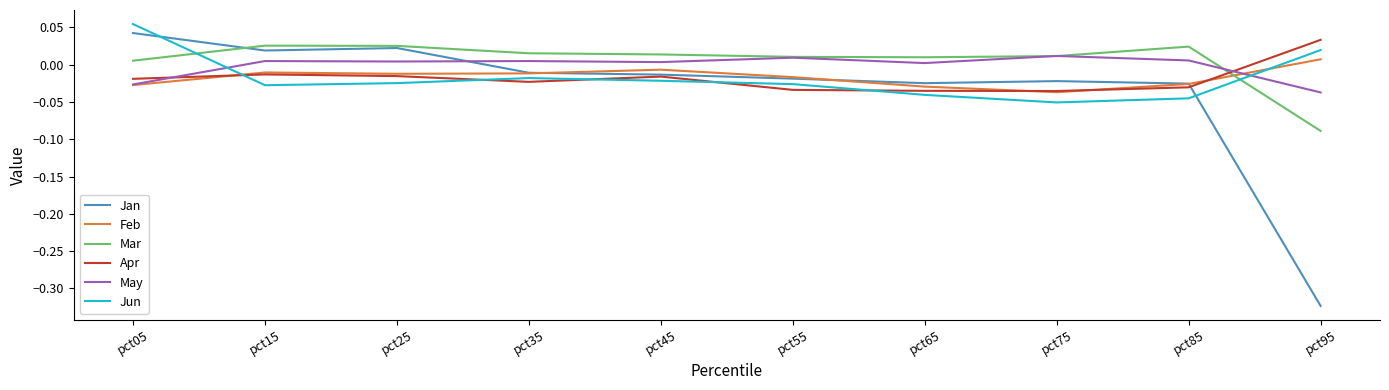

True or false: Jun and Jan intersect in this chart.

True